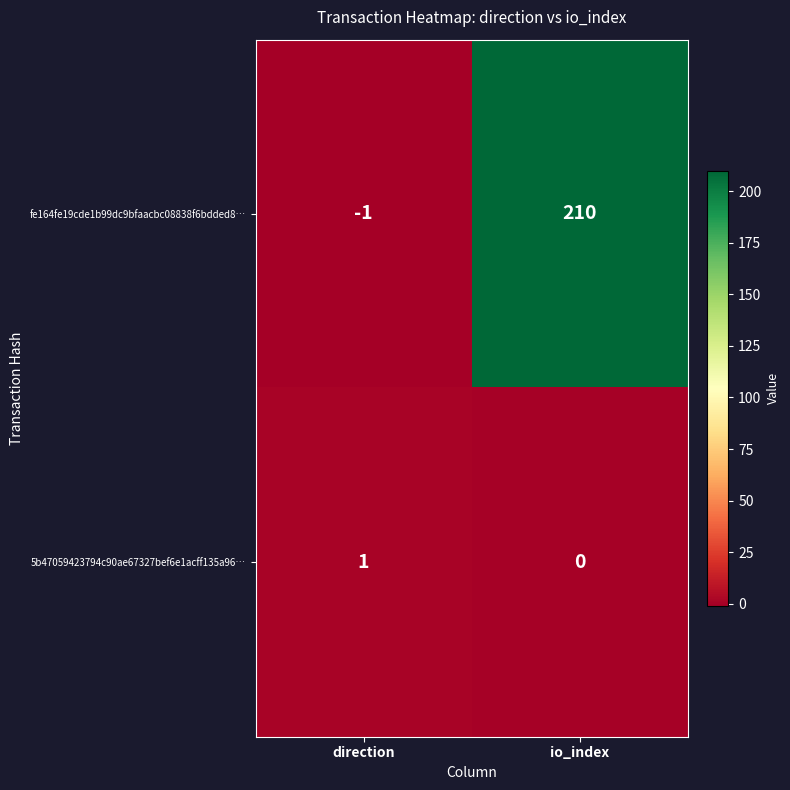

List the series in order of their overall mean, highest first.

fe164fe19cde1b99dc9bfaacbc08838f6bdded8…, 5b47059423794c90ae67327bef6e1acff135a96…